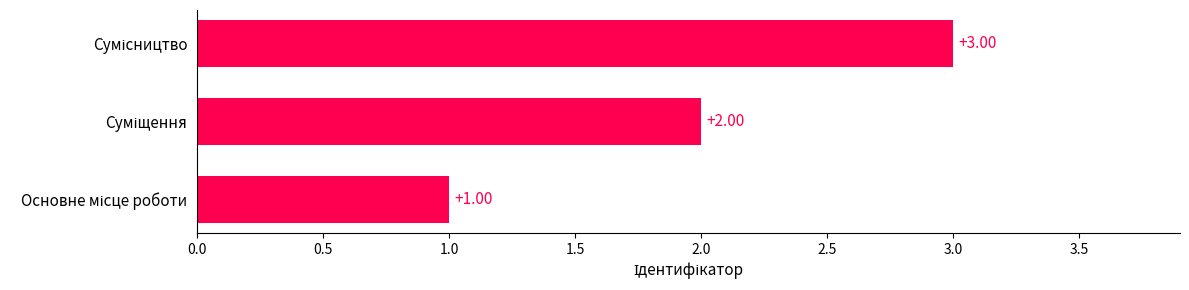

What is the difference between the maximum and minimum values?

2